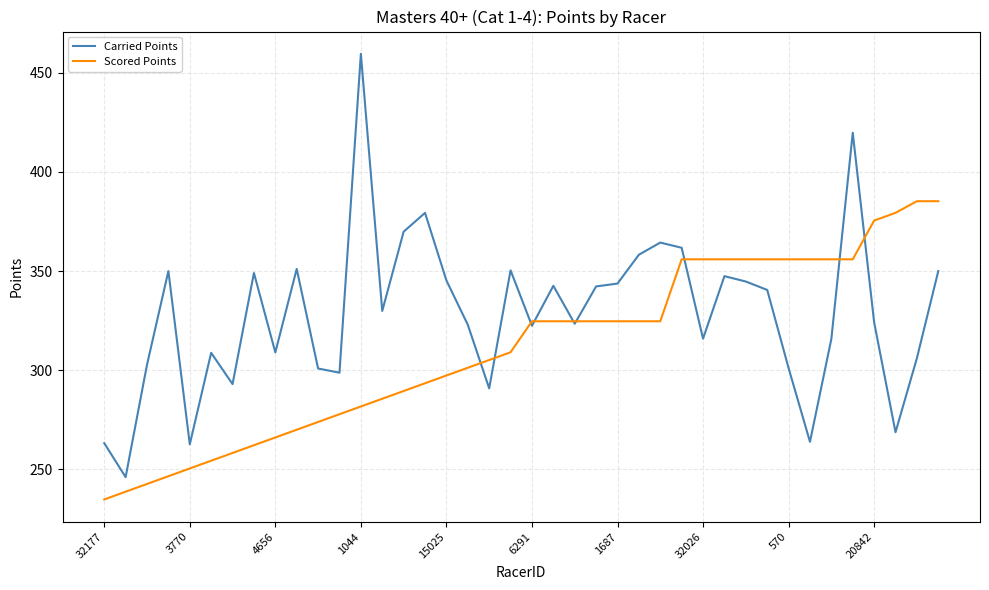

Does the chart have visible grid lines?

Yes